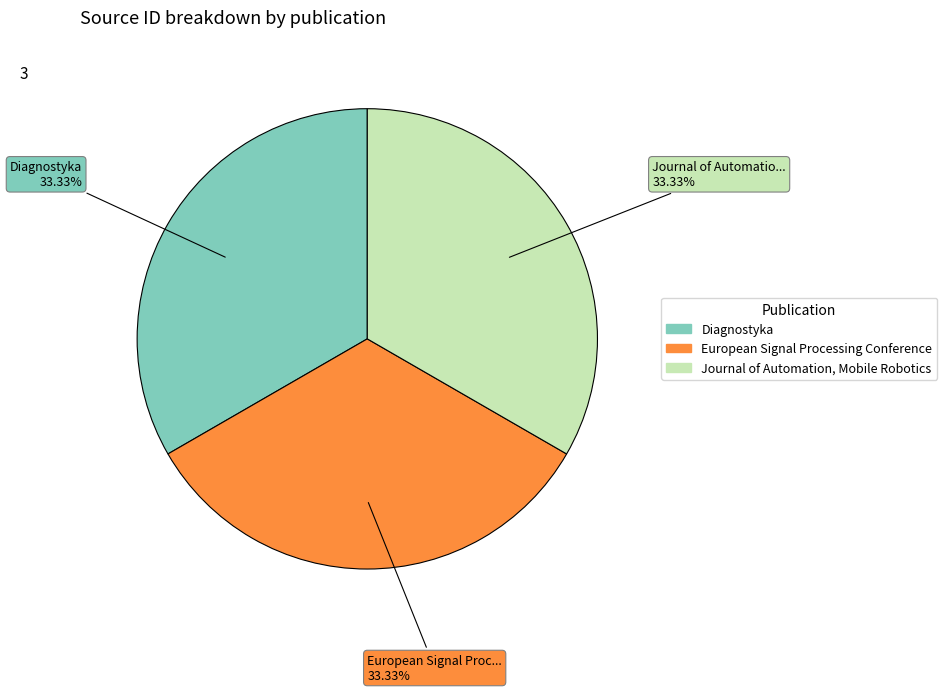

How many segments does this pie chart have?

3